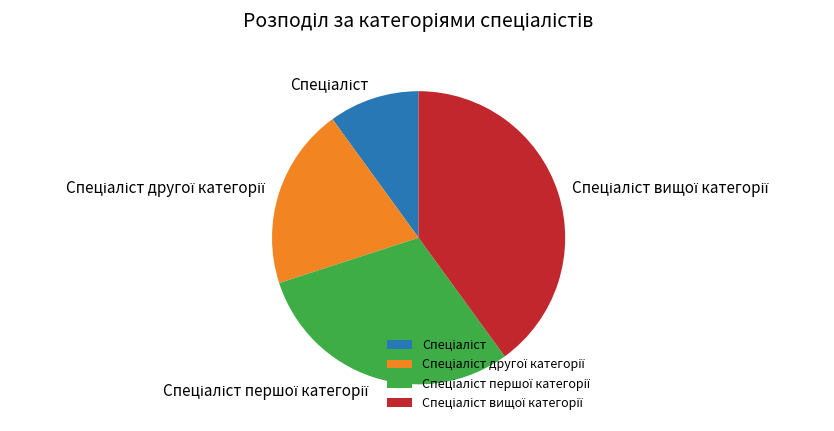

Is there a majority slice in this chart?

No